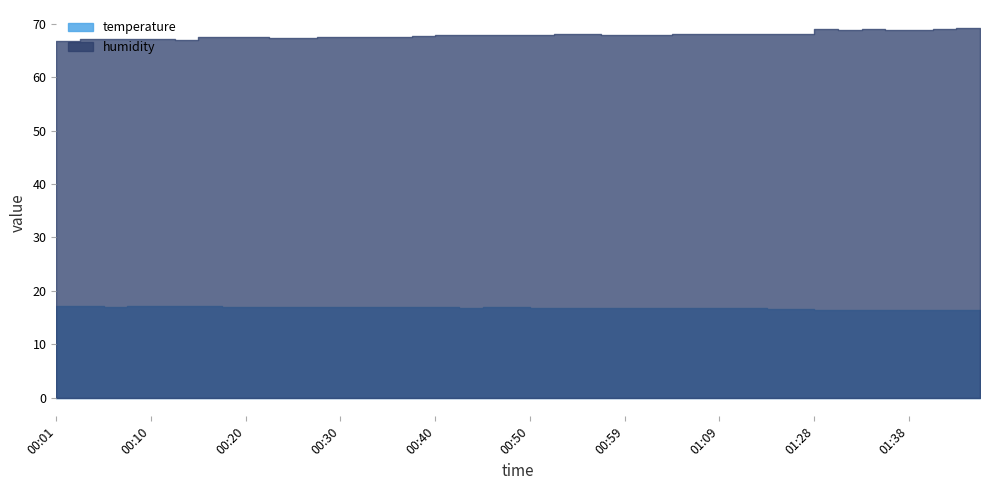

Which series changed the most between 00:15 and 00:20?

humidity